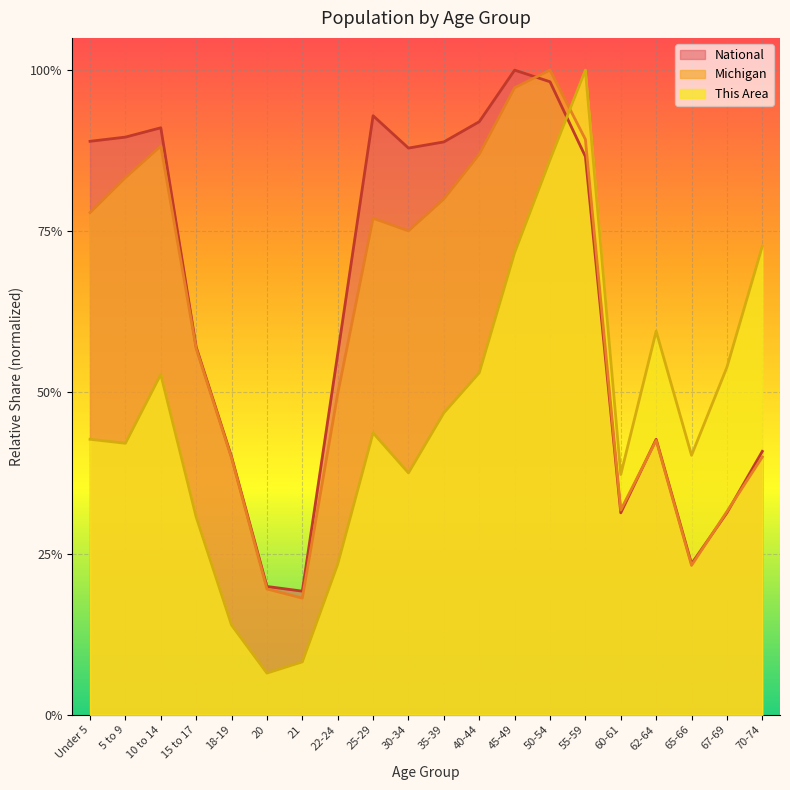

What is the value of the National point at the 7th from the left?

0.2